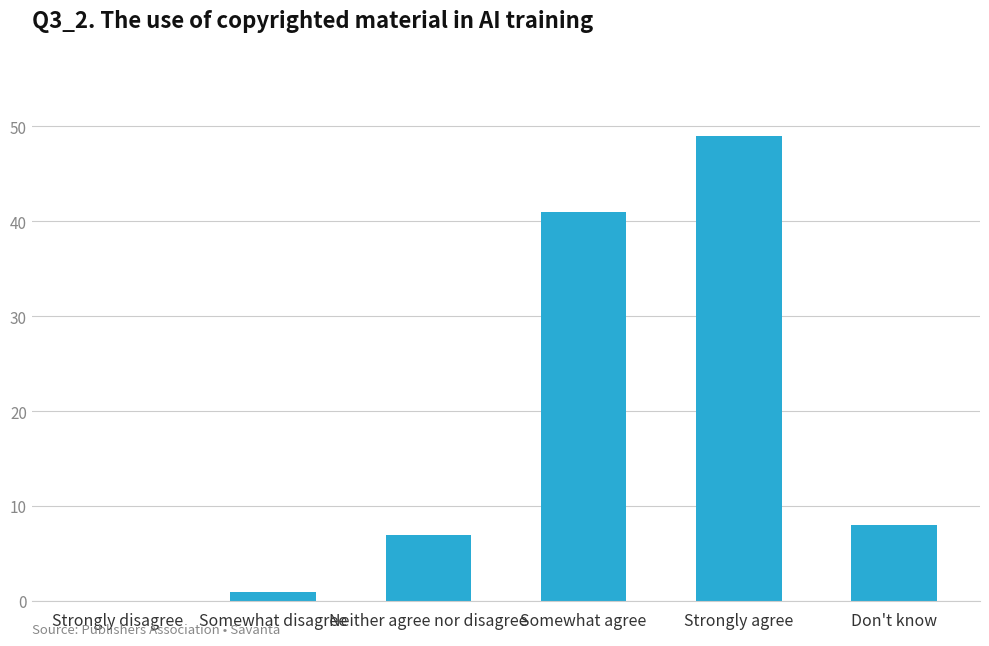

Between Somewhat disagree and Strongly agree, which is larger?

Strongly agree